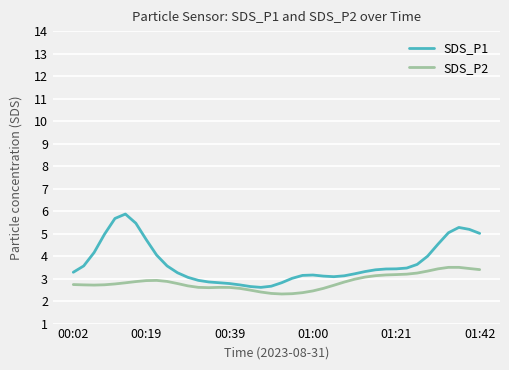

How many categories are shown in the chart?

40